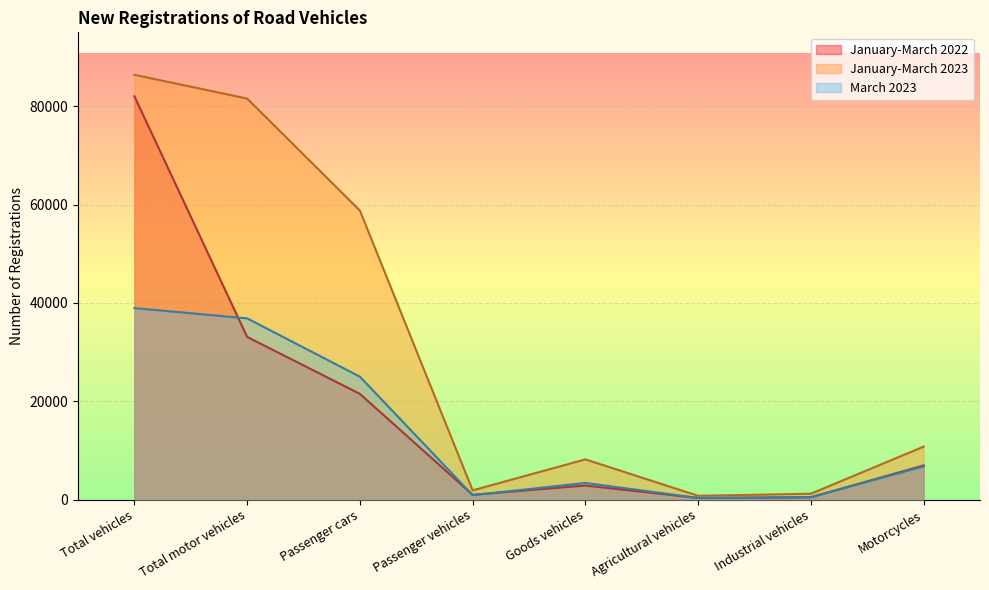

Reading left to right, list all the values displayed in this chart.

January-March 2022: Total vehicles=82003	Total motor vehicles=33072	Passenger cars=21496	Passenger vehicles=976	Goods vehicles=2855	Agricultural vehicles=330	Industrial vehicles=467	Motorcycles=6948
January-March 2023: Total vehicles=86374	Total motor vehicles=81547	Passenger cars=58769	Passenger vehicles=1876	Goods vehicles=8175	Agricultural vehicles=768	Industrial vehicles=1191	Motorcycles=10768
March 2023: Total vehicles=38938	Total motor vehicles=36846	Passenger cars=24993	Passenger vehicles=894	Goods vehicles=3379	Agricultural vehicles=331	Industrial vehicles=505	Motorcycles=6744